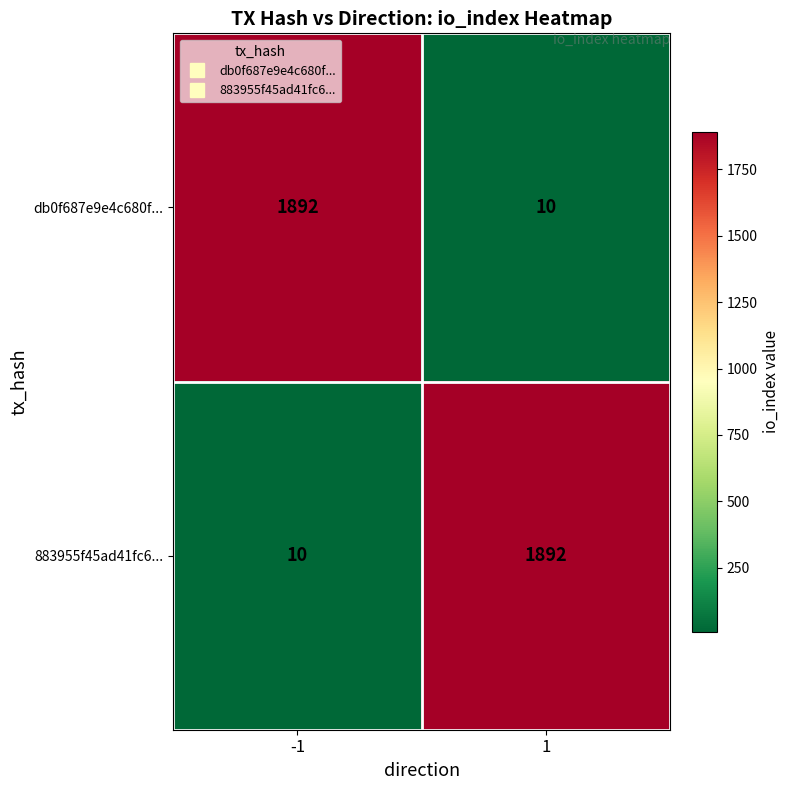

What is the difference between the highest and lowest values at -1?

1882